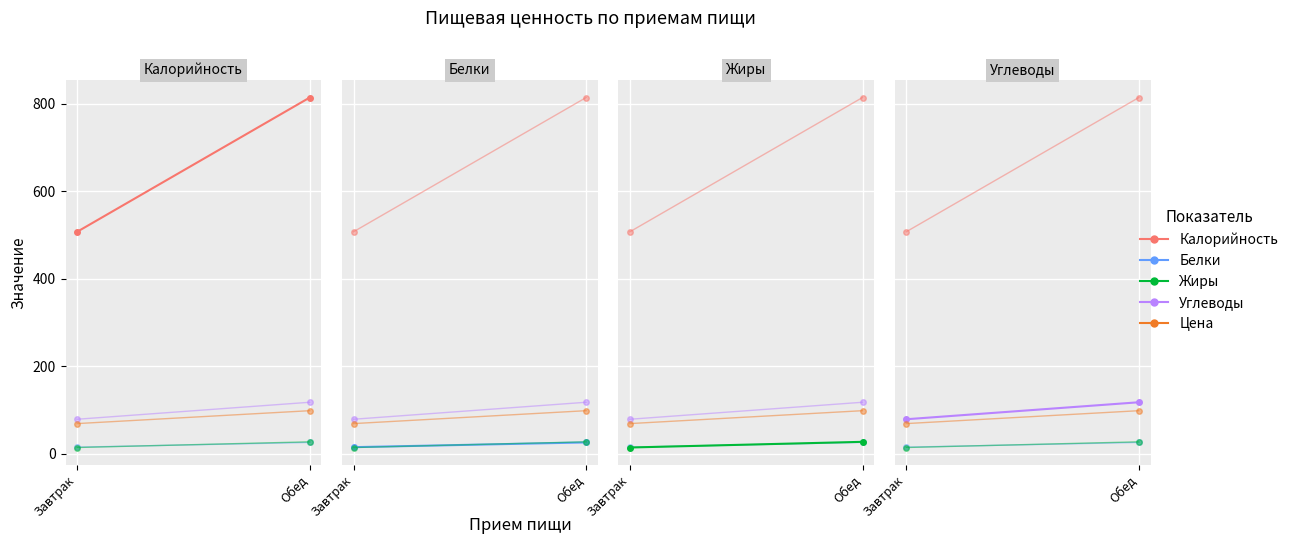

How many lines are shown in the chart?

5